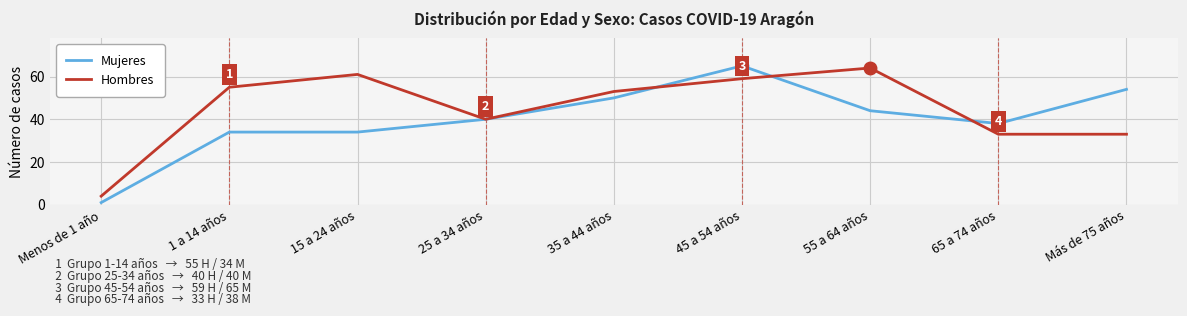

What is the difference between the second highest and second lowest values in the Hombres series?

28